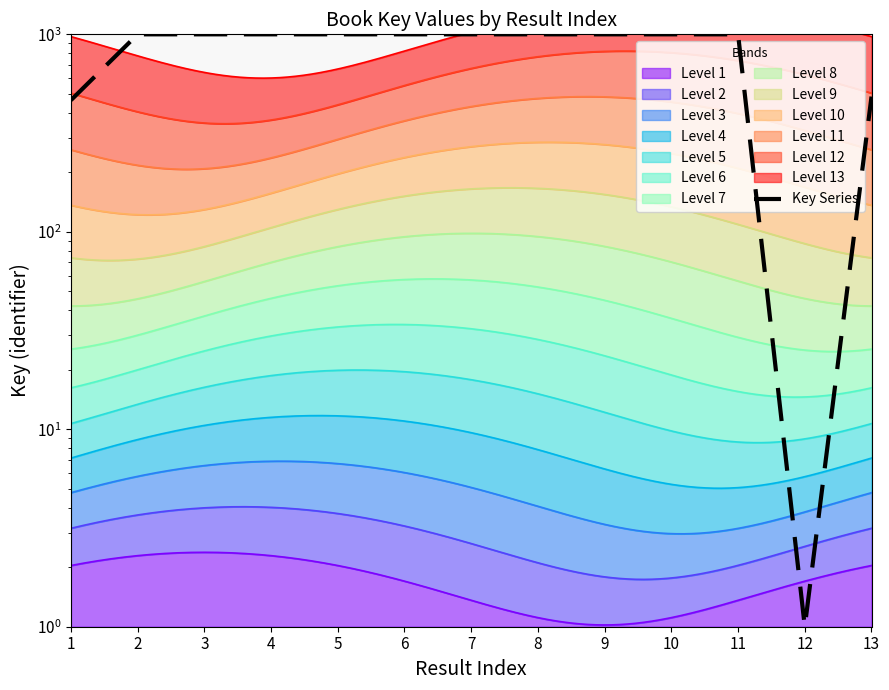

What is the average value?

842.2